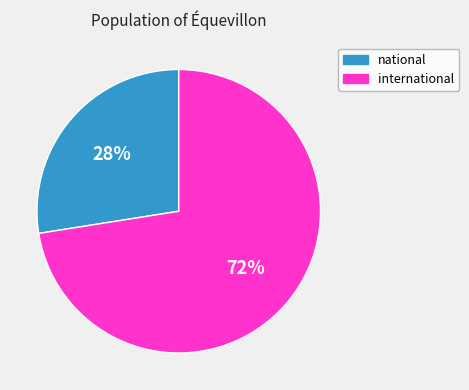

Do international and national together represent more than half of the pie?

Yes